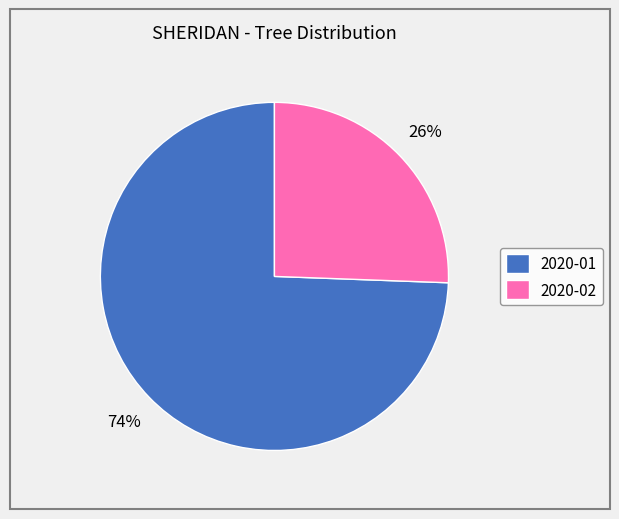

The 2020-01 slice represents 60% of the pie. True or false?

False